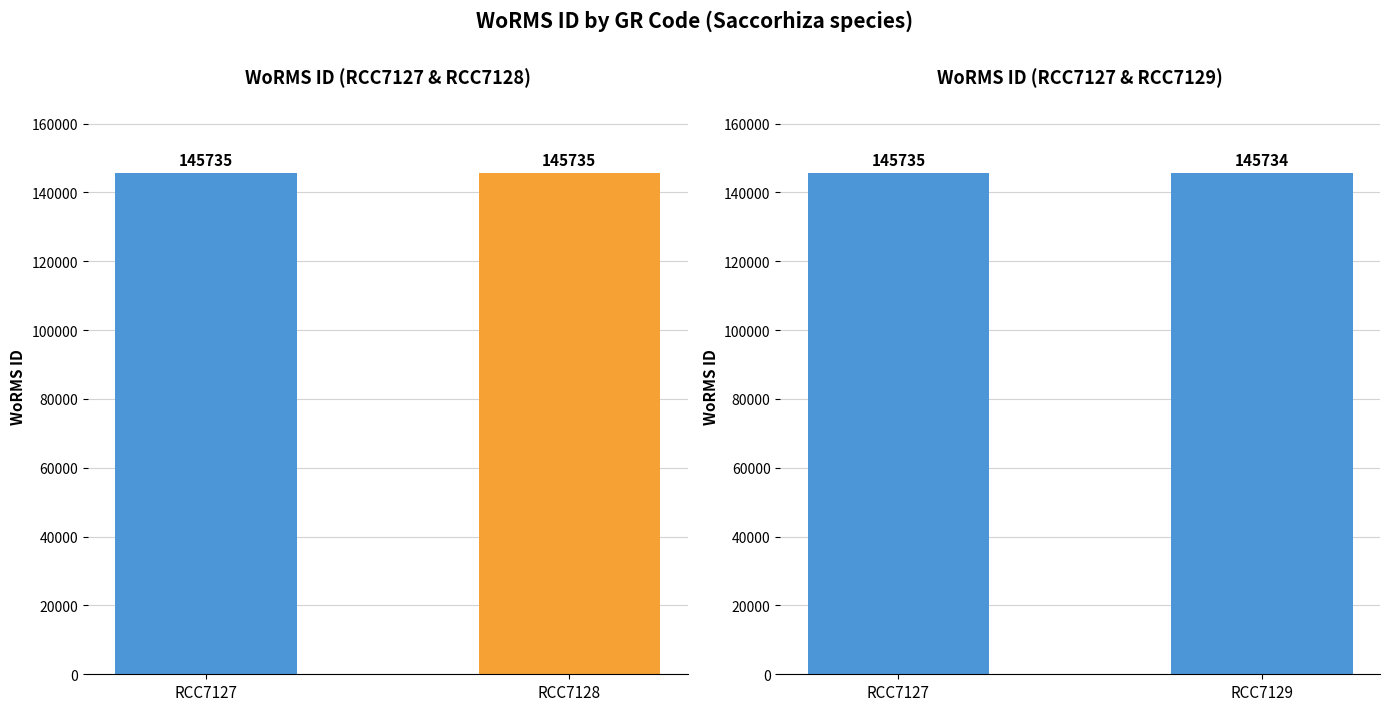

List the labels in order of value, largest first.

RCC7127, RCC7129